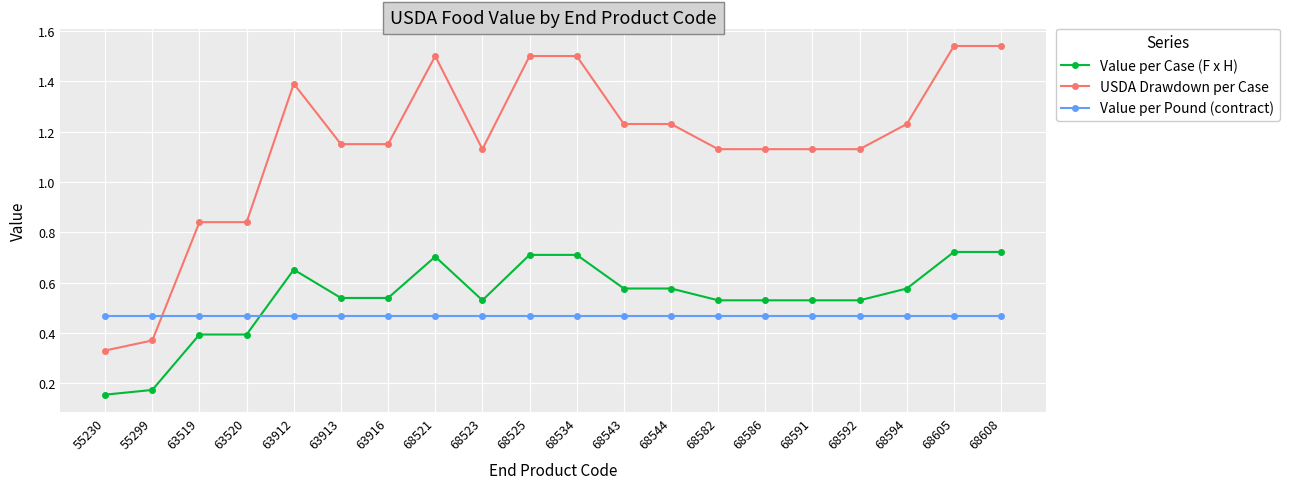

What is the sum of the USDA Drawdown per Case values at 68534 and 55299?

1.9